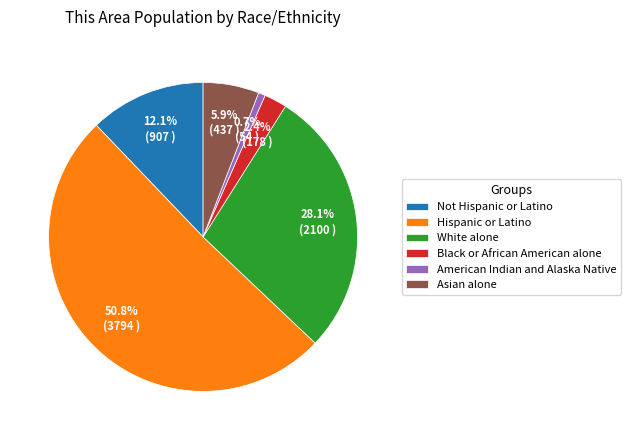

What percentage do White alone and Asian alone together represent?

34.0%